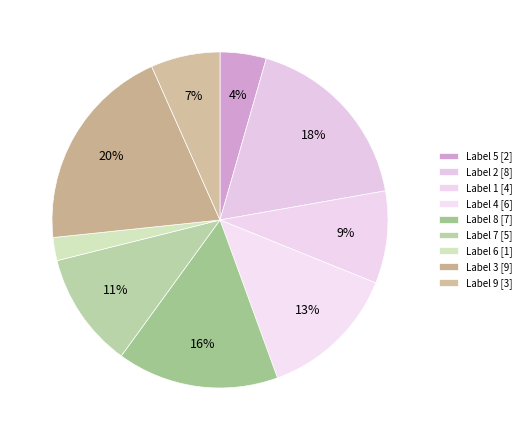

Which slice is the largest?

3